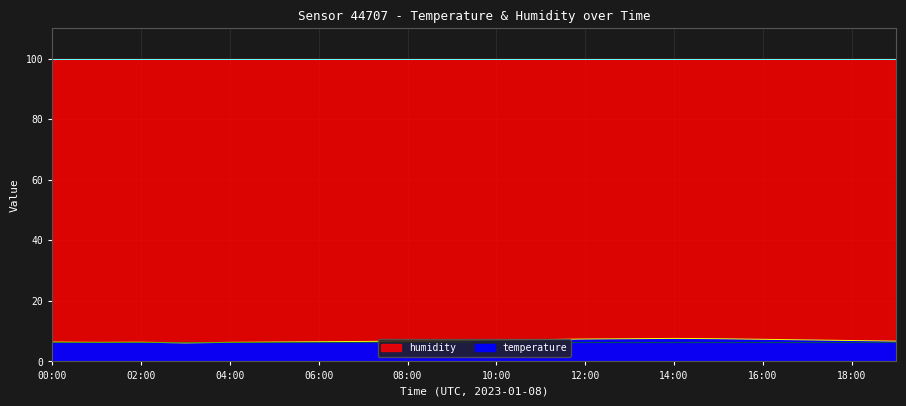

At which label is the value closest to 6?

03:00